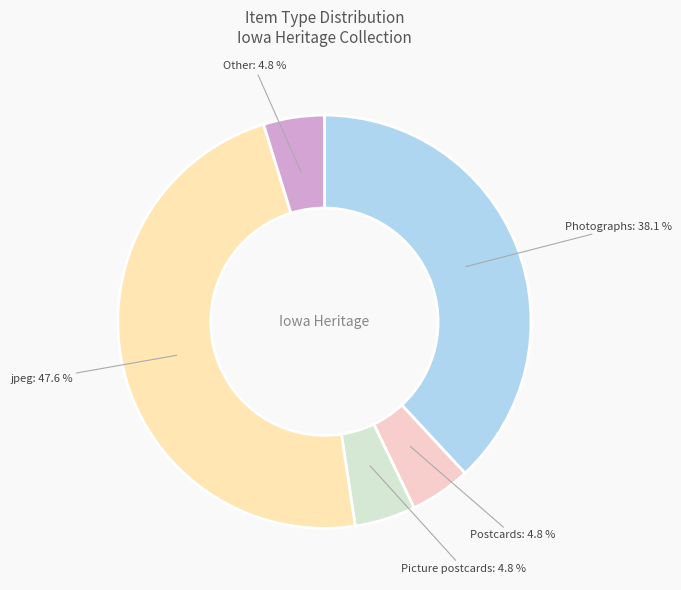

To the nearest percent, what portion does Photographs represent?

38%